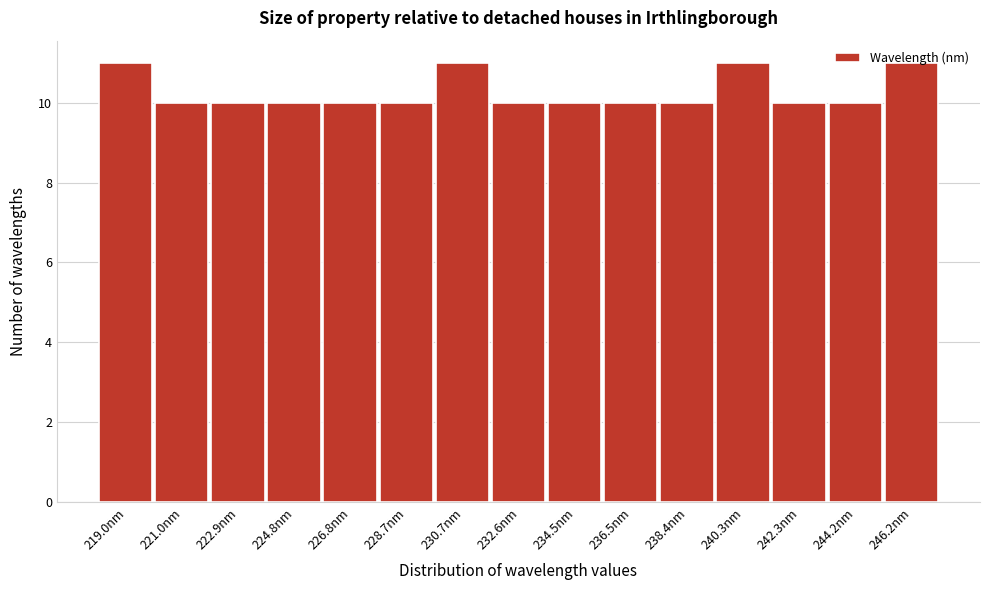

Reading left to right, transcribe this chart: for each bar, give the range it covers on the x-axis and its height. Neither the bar edges nor the heights are printed on the chart, so give them approximately, as read against the axes.

218.0 to 220.0: 11
220.0 to 222.0: 10
222.0 to 223.8: 10
223.8 to 225.8: 10
225.8 to 227.8: 10
227.8 to 229.6: 10
229.6 to 231.6: 11
231.6 to 233.6: 10
233.6 to 235.4: 10
235.4 to 237.4: 10
237.4 to 239.4: 10
239.4 to 241.4: 11
241.4 to 243.2: 10
243.2 to 245.2: 10
245.2 to 247.2: 11